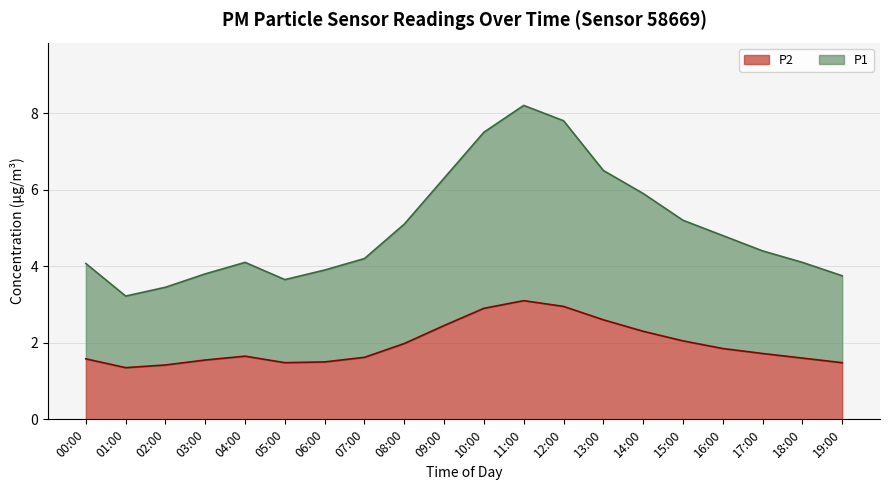

Is the value of P1 at 00:00 greater than the value of P2 at 06:00?

Yes